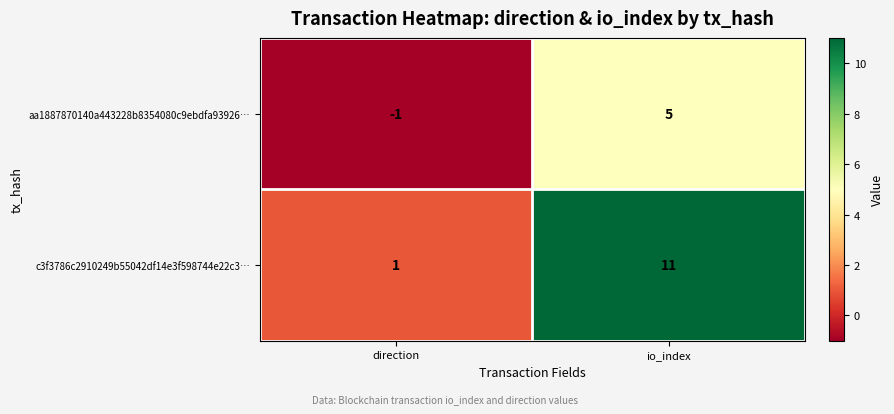

Read the c3f3786c2910249b55042df14e3f598744e22c3… value at io_index.

11